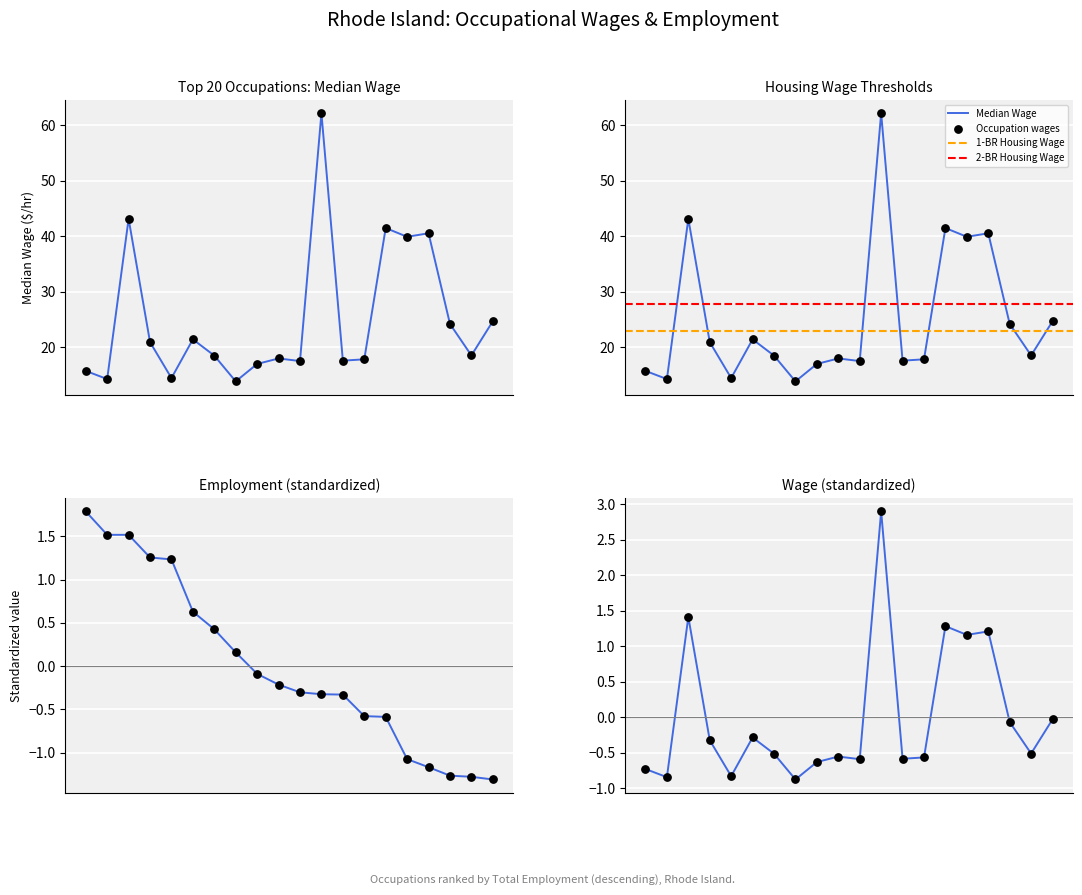

What is the total value across all series at 10?

17.2